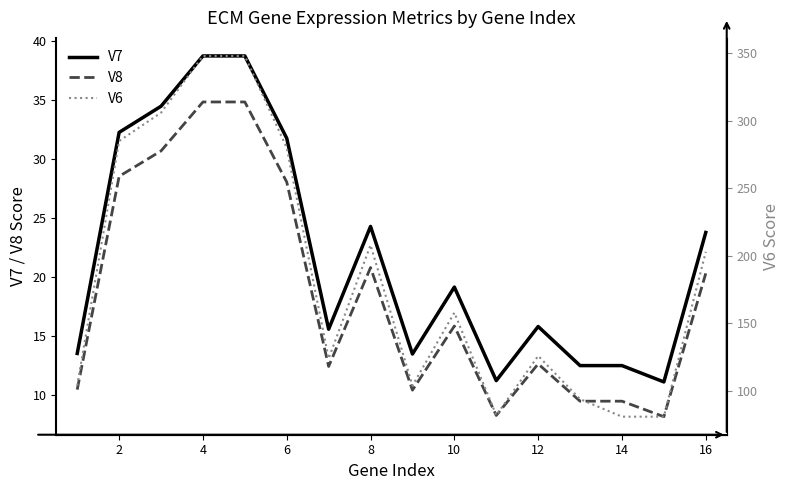

What is the minimum value for V6?

81.0